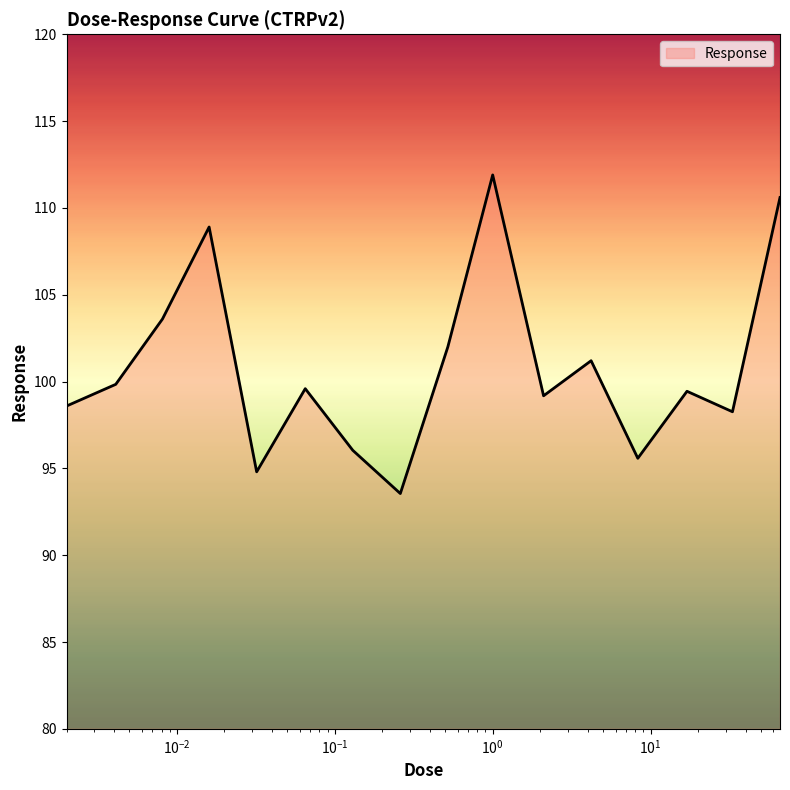

What is the greatest value displayed?

111.9